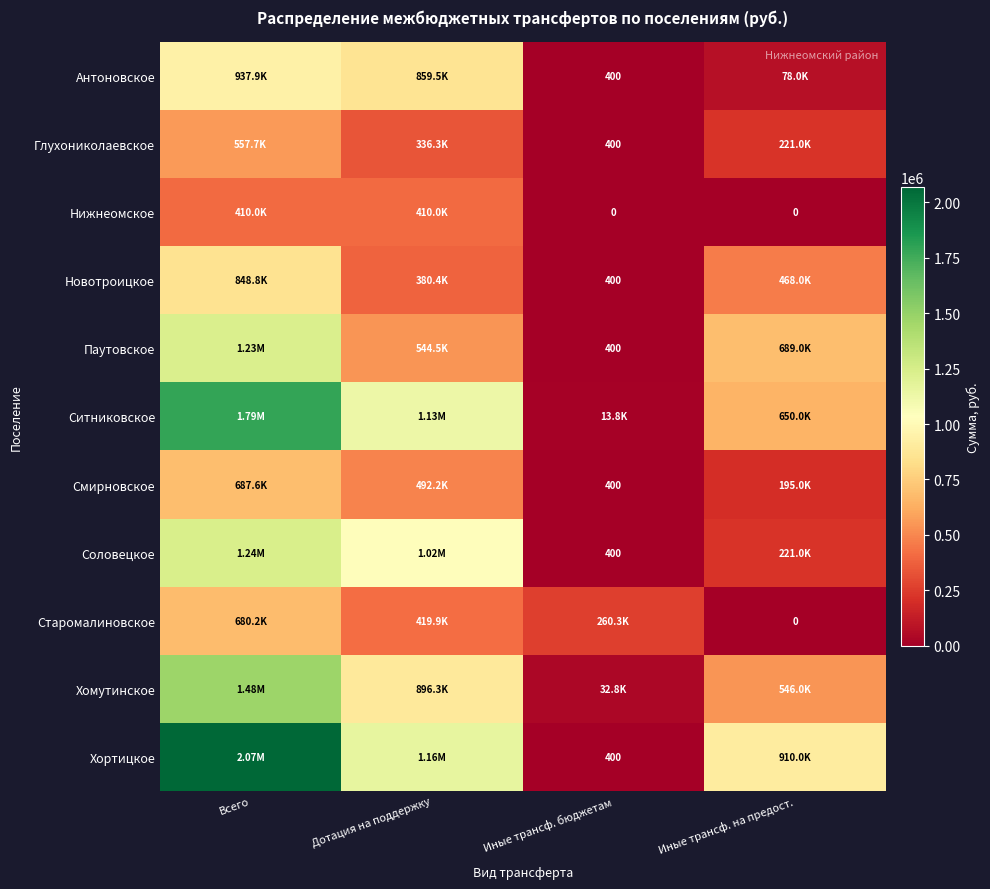

Is the value of Соловецкое at Иные трансф. бюджетам greater than the value of Антоновское at Иные трансф. на предост.?

No